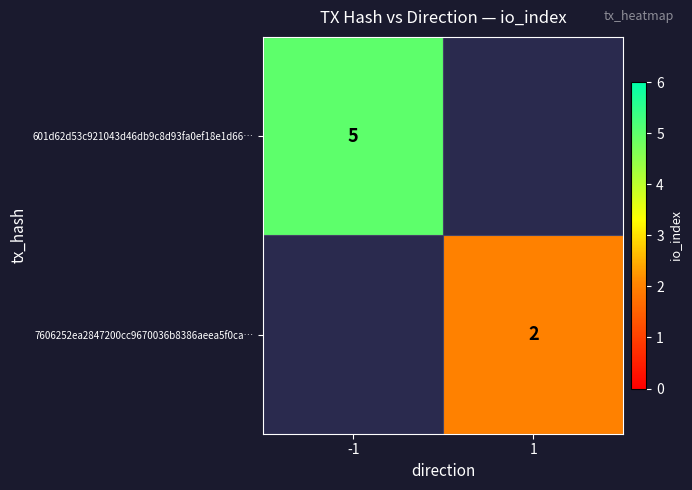

At how many categories does at least one series exceed 4?

1